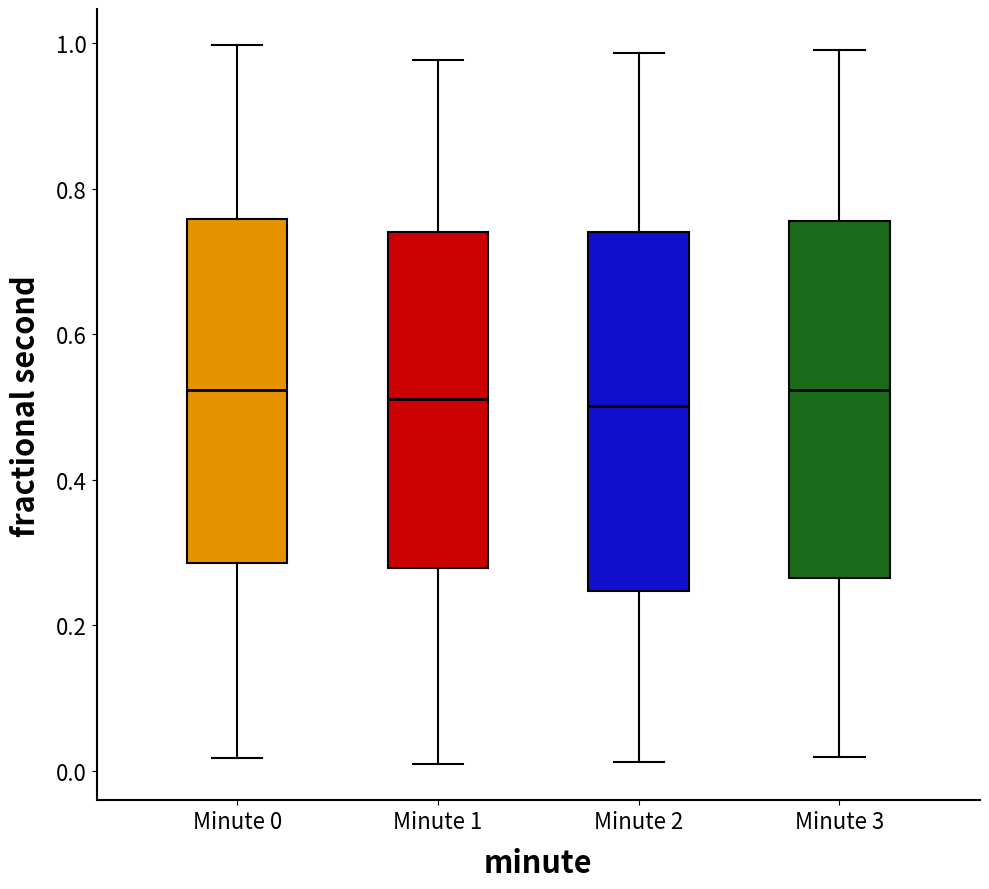

Reading left to right, transcribe this box plot: for each box, give where its median line is, the range the box spans, and where its two whiskers end, as read against the y-axis. The values are not printed on the chart, so give them approximately, as read against the axis.

Minute 0: median 0.52, box 0.28 to 0.76, whiskers 0.02 to 1.00
Minute 1: median 0.52, box 0.28 to 0.74, whiskers 0.00 to 0.98
Minute 2: median 0.50, box 0.24 to 0.74, whiskers 0.02 to 0.98
Minute 3: median 0.52, box 0.26 to 0.76, whiskers 0.02 to 1.00